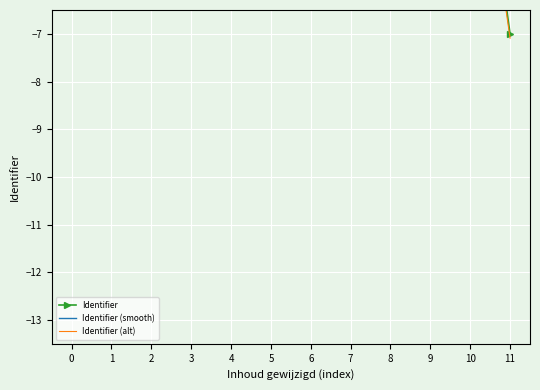

List the series in order of their peak value, lowest first.

Identifier (alt), Identifier, Identifier (smooth)